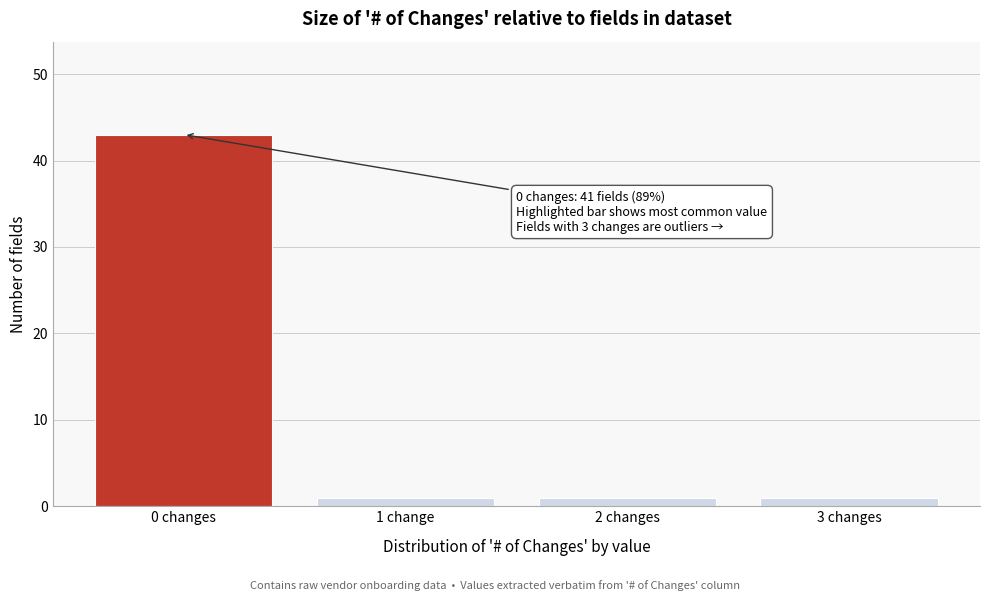

Reading left to right, extract all data points from this chart.

0 changes=43	1 change=1	2 changes=1	3 changes=1